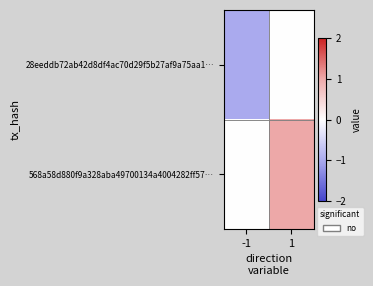

What is the maximum value shown in the chart?

1